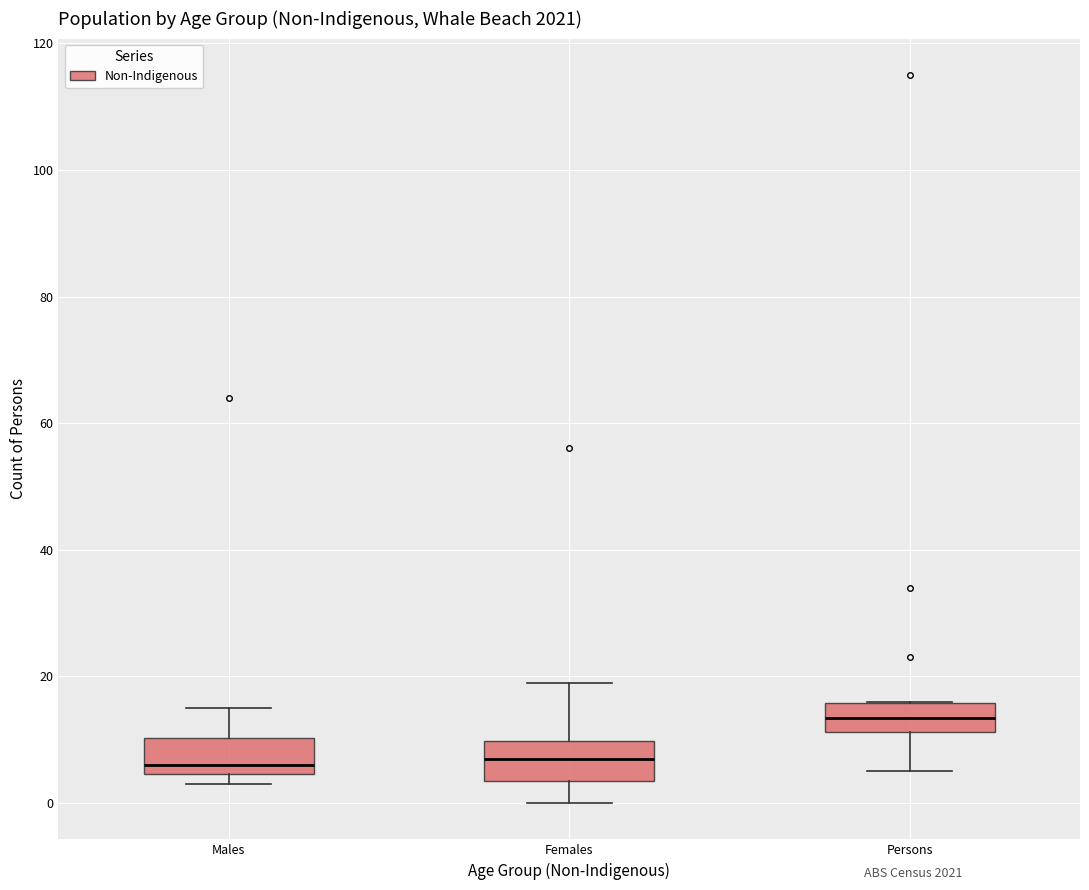

Reading left to right, transcribe this box plot: for each box, give where its median line is, the range the box spans, and where its two whiskers end, as read against the y-axis. The values are not printed on the chart, so give them approximately, as read against the axis.

Males: median 6, box 4 to 10, whiskers 4 (just below the box's lower edge) to 16
Females: median 8, box 4 to 10, whiskers 0 to 20
Persons: median 14, box 12 to 16, whiskers 6 to 16